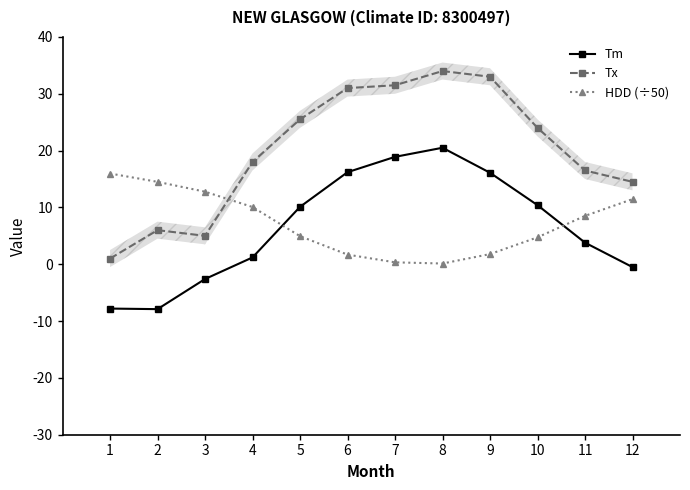

In Tx, how many points are higher than both neighbors (excluding endpoints)?

2